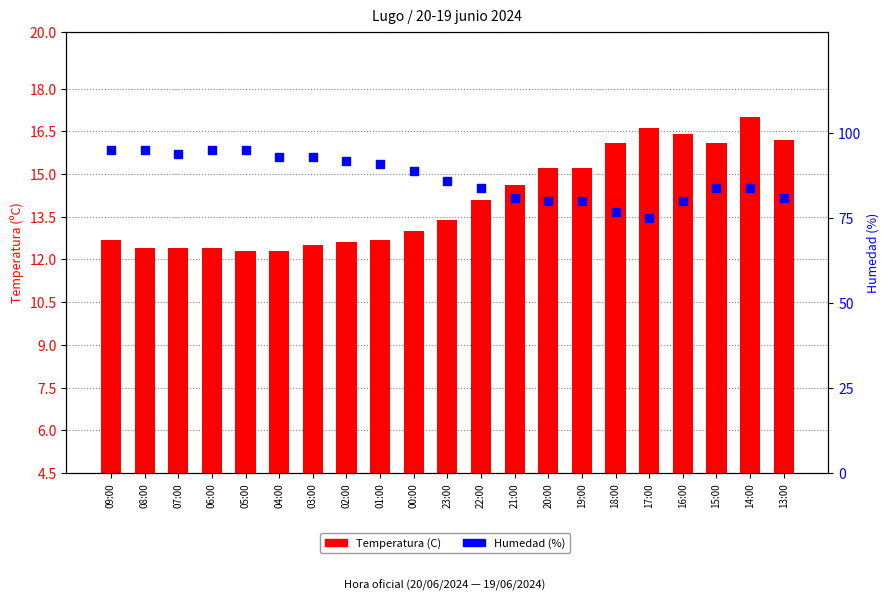

Which series has the largest Y range (max minus min)?

Humedad (%)